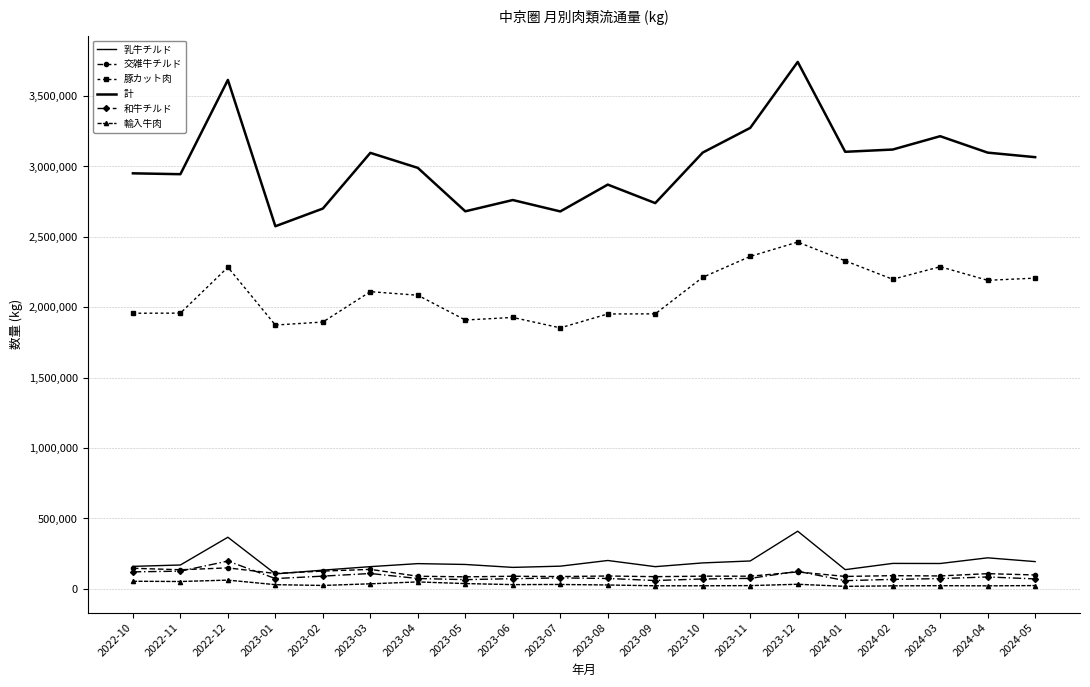

In 乳牛チルド, how many points are higher than both neighbors (excluding endpoints)?

6